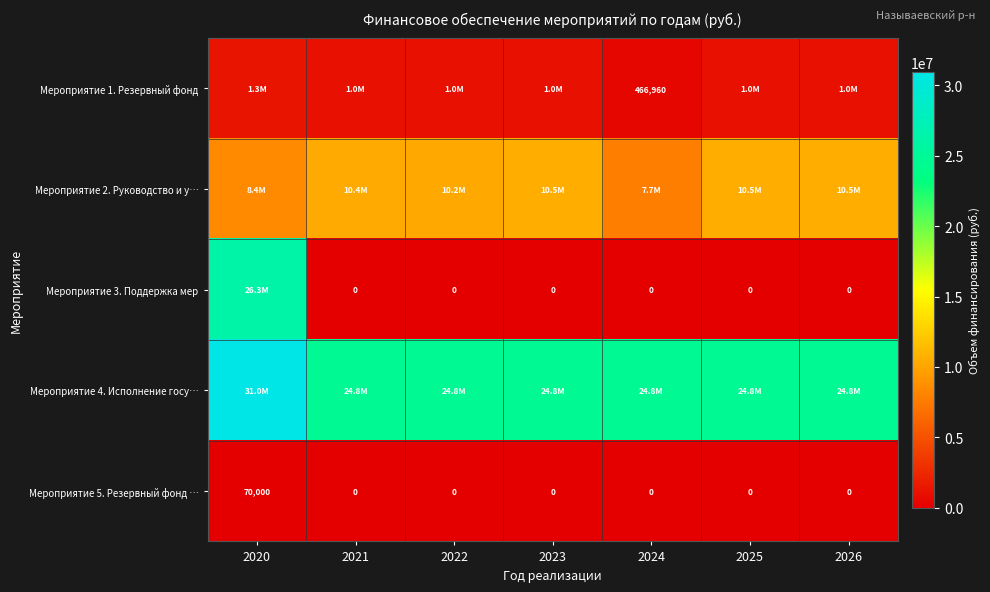

True or false: Мероприятие 5. Резервный фонд … has a value of 0 at 2025.

True